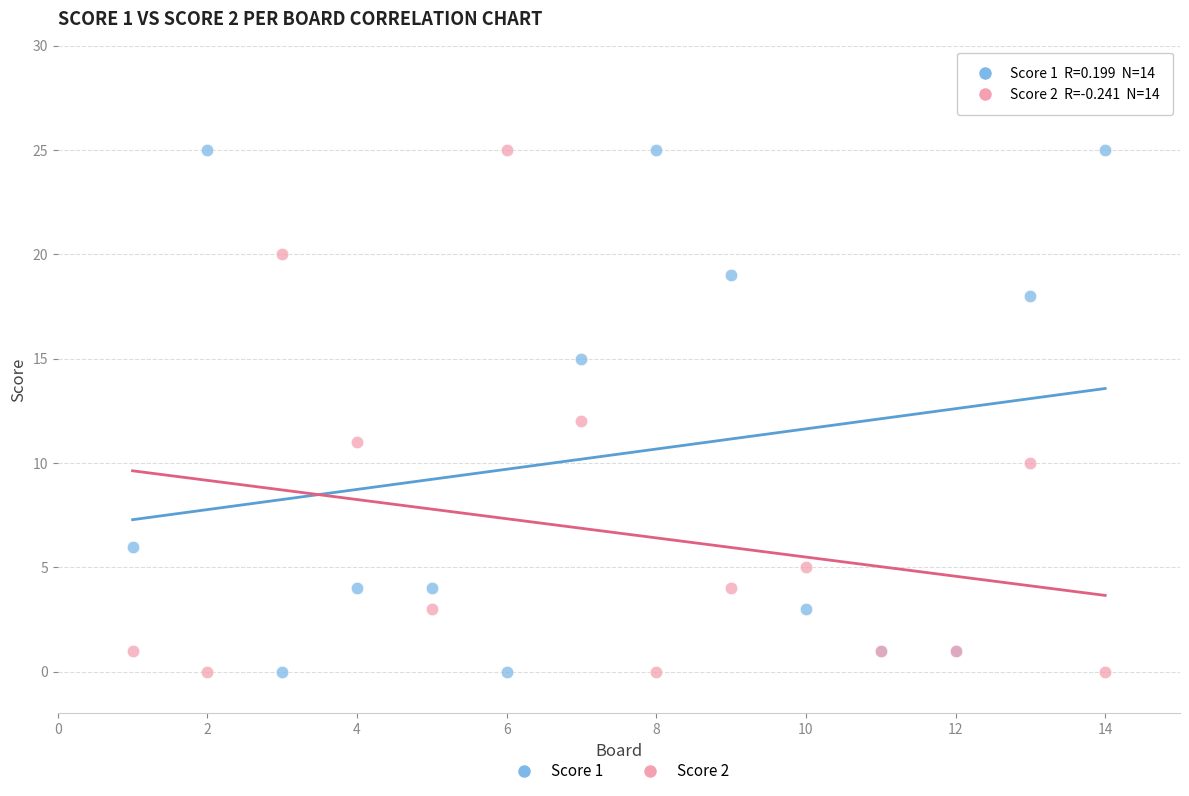

What is the X range (max minus min) for the scatter plot?

13